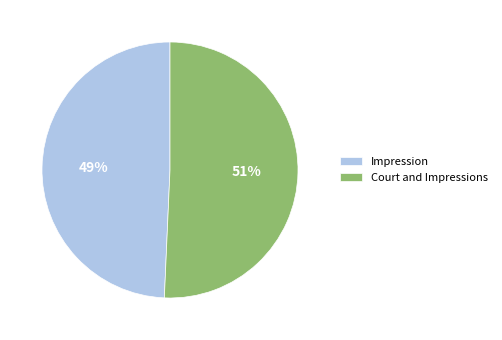

Count the number of slices in the pie.

2